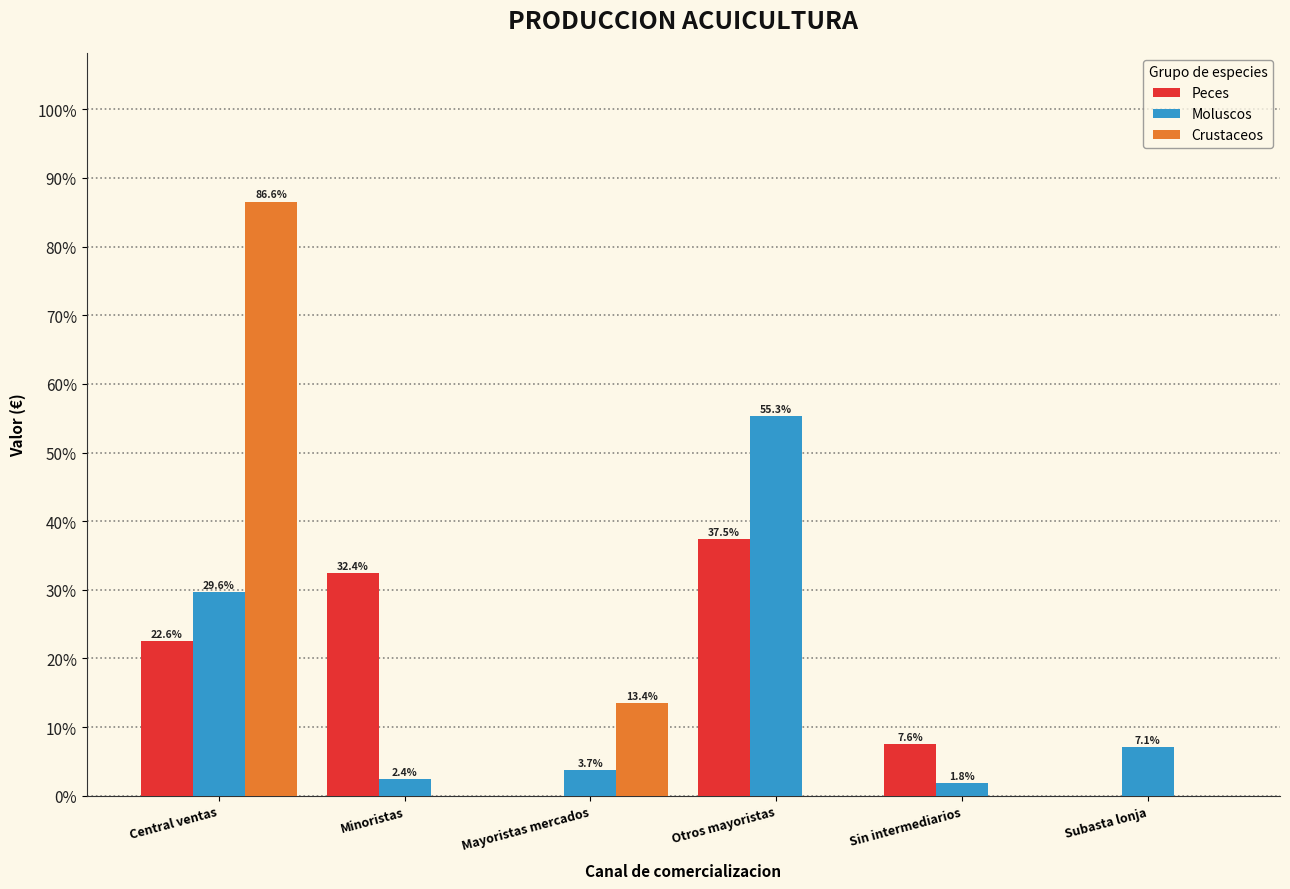

Reading right to left, extract all data points from this chart.

Peces: Subasta lonja=0.0	Sin intermediarios=7.6	Otros mayoristas=37.5	Mayoristas mercados=0.0	Minoristas=32.4	Central ventas=22.6
Moluscos: Subasta lonja=7.1	Sin intermediarios=1.8	Otros mayoristas=55.3	Mayoristas mercados=3.7	Minoristas=2.4	Central ventas=29.6
Crustaceos: Subasta lonja=0.0	Sin intermediarios=0.0	Otros mayoristas=0.0	Mayoristas mercados=13.4	Minoristas=0.0	Central ventas=86.6